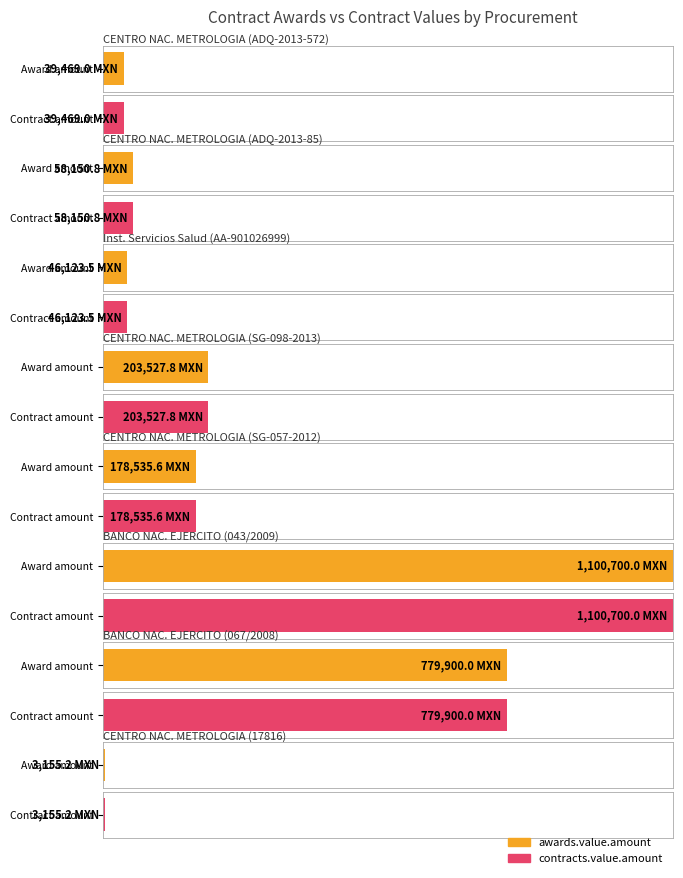

What is the difference between the awards.value.amount values at BANCO NACIONAL DEL EJERCITO and CENTRO NACIONAL DE METROLOGIA?

601364.4